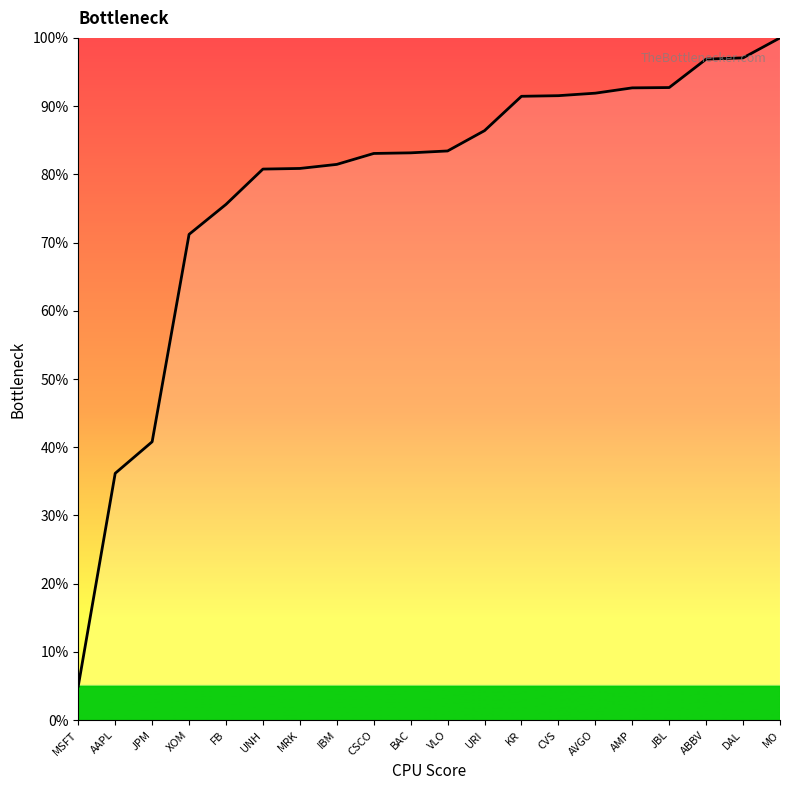

Approximately how many times larger is the value at DAL compared to XOM?

1.4